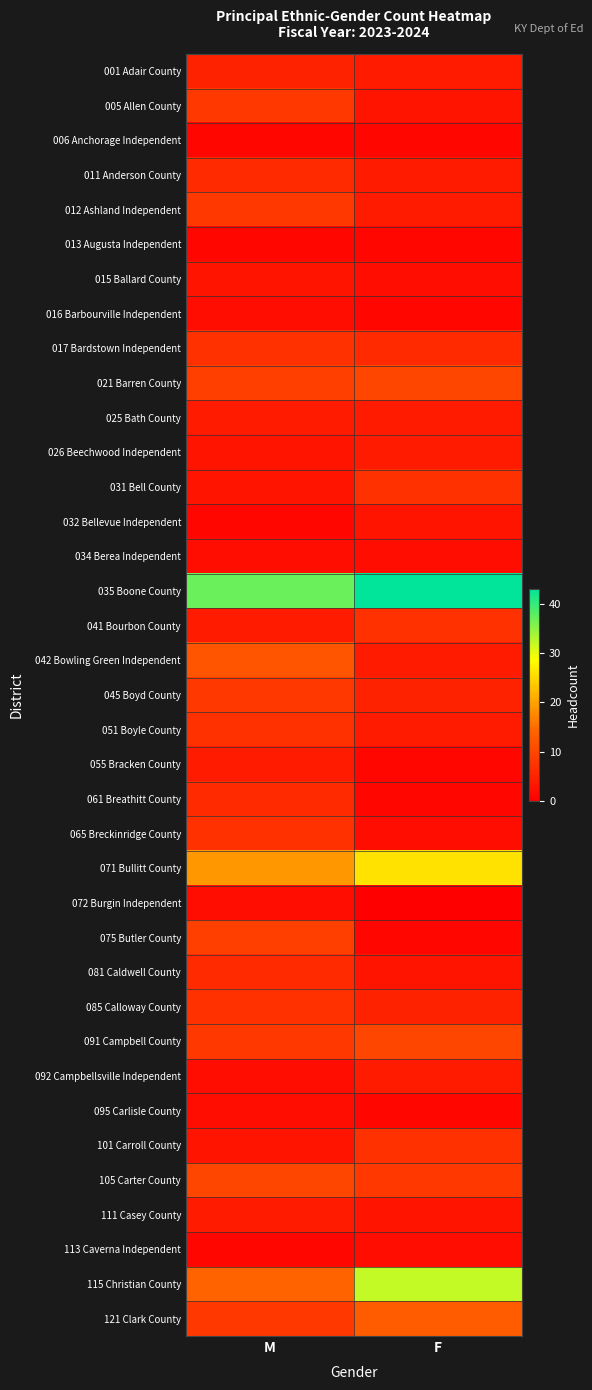

What is the total value across all series at M?

243